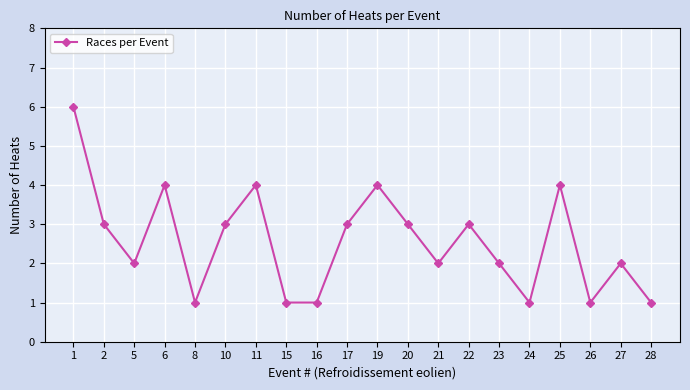

Count the values in the range 1 to 4.

19